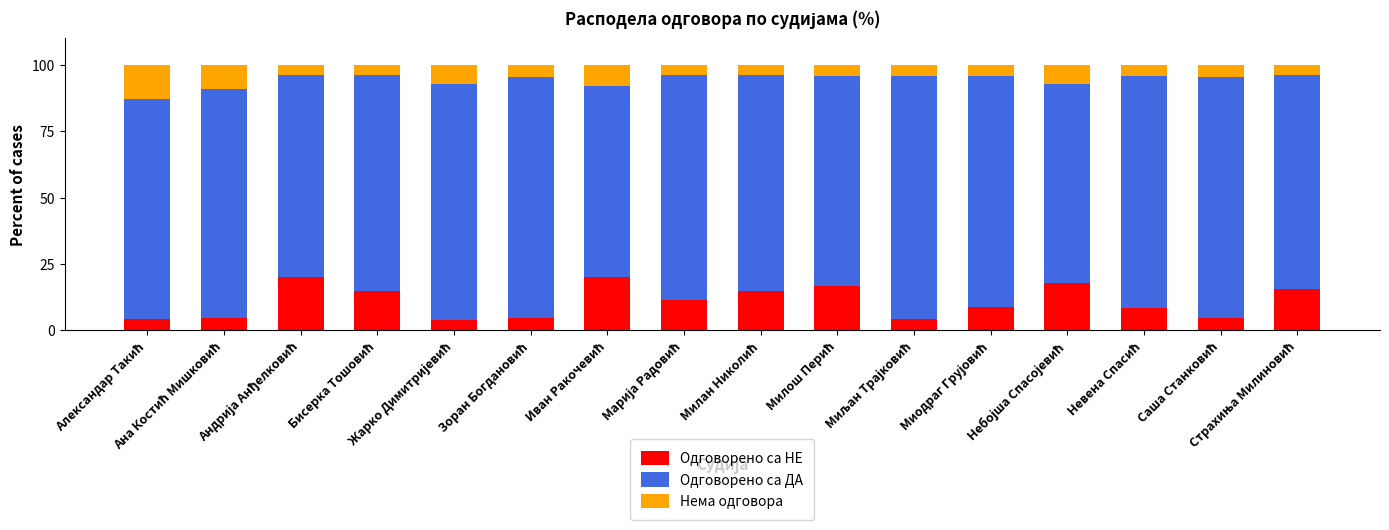

What is the maximum value for Одговорено са НЕ?

20.0